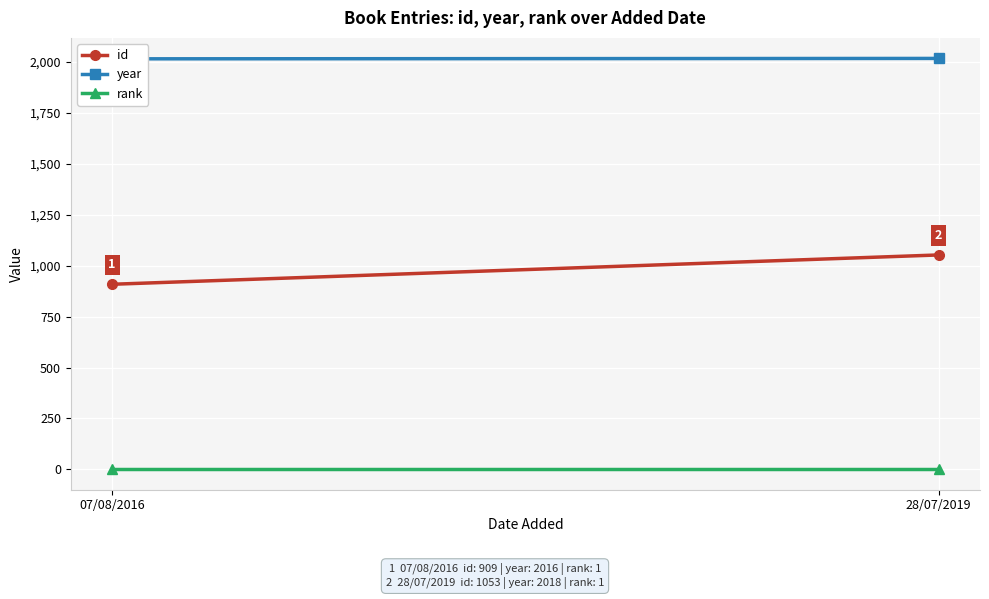

Rank the series by their maximum value, from highest to lowest.

year, id, rank